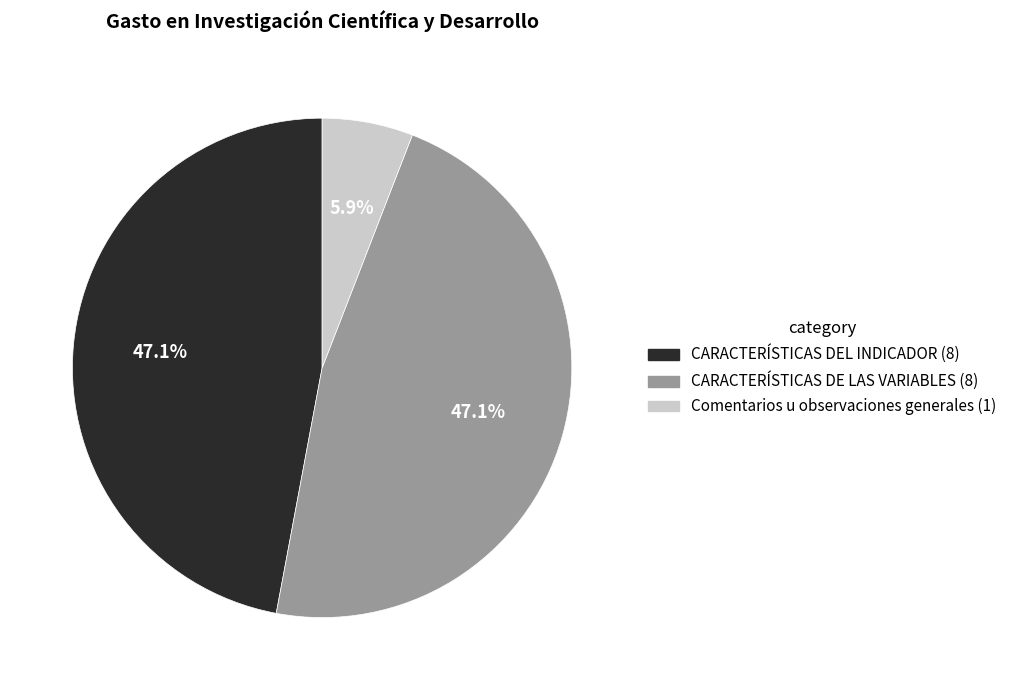

Is there any slice that represents more than half of the pie?

No